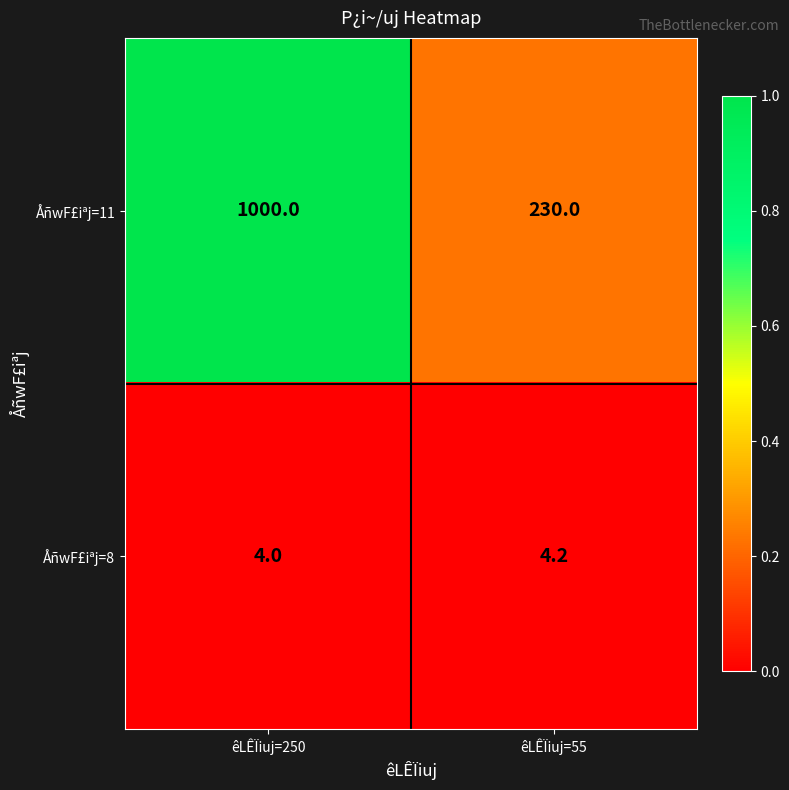

At which category does the chart reach its minimum across all series?

êLÊÏiuj=250